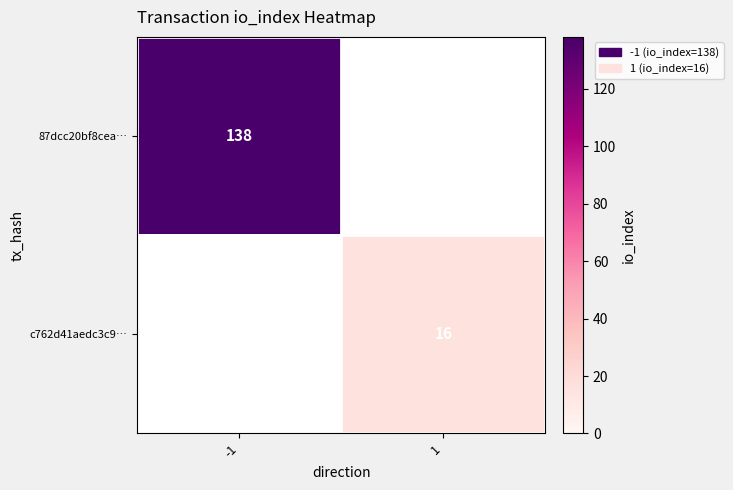

The value of c762d41aedc3c9… at 1 is 16. True or false?

True